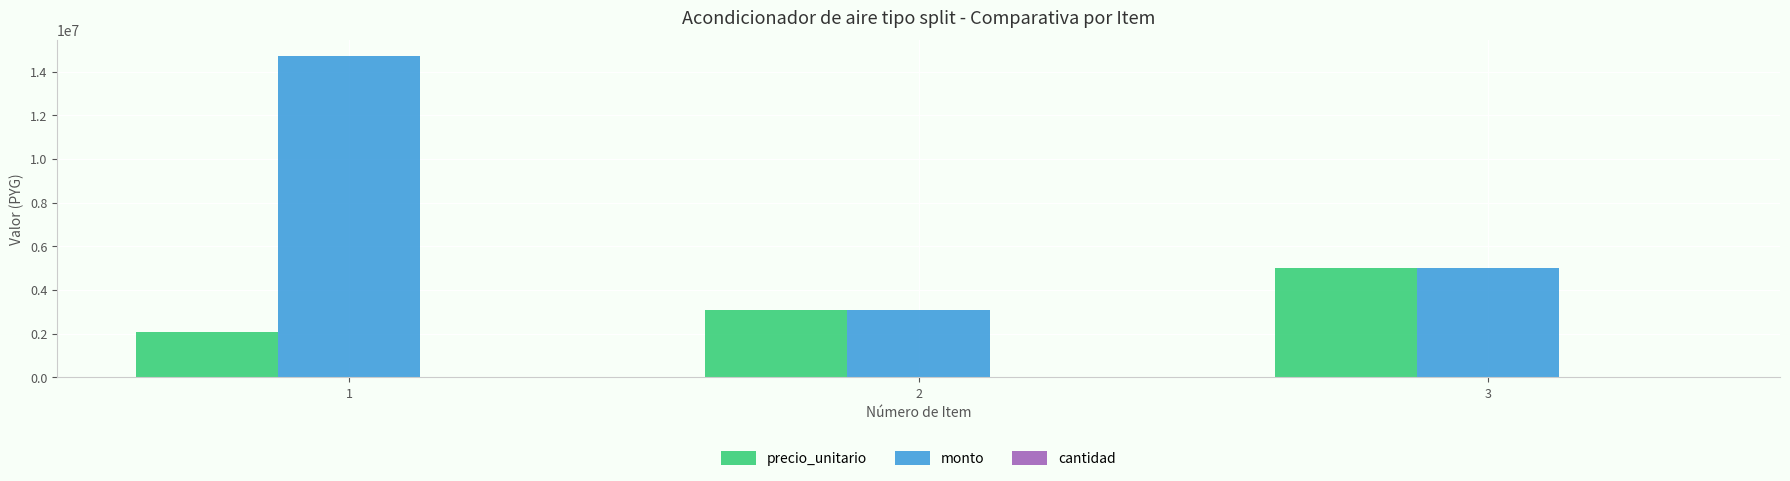

The value of precio_unitario at 2 is 4472363. True or false?

False